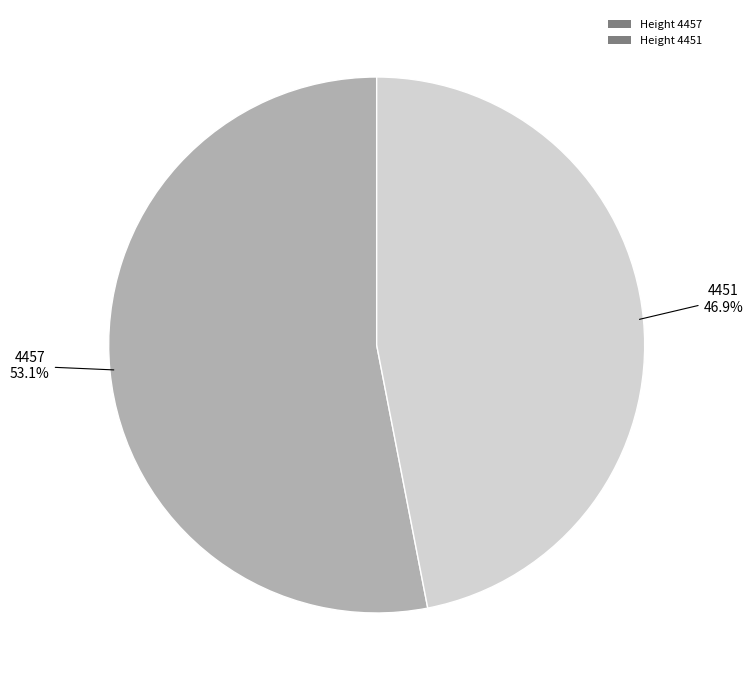

Is there any slice that represents more than half of the pie?

Yes